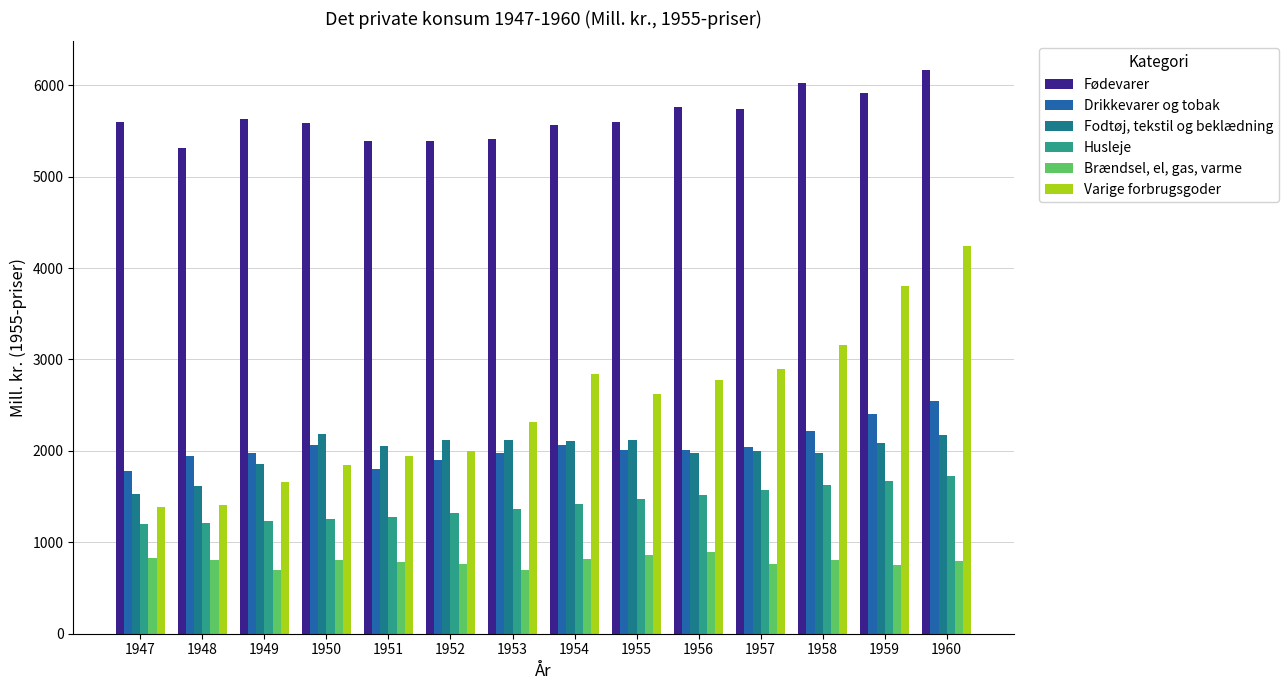

Reading left to right, transcribe all the data shown in this chart.

Fødevarer: 5594	5312	5628	5590	5394	5393	5406	5567	5599	5760	5738	6020	5917	6171
Drikkevarer og tobak: 1784	1941	1977	2062	1807	1895	1976	2061	2014	2014	2037	2213	2399	2543
Fodtøj, tekstil og beklædning: 1527	1613	1852	2189	2050	2115	2123	2113	2123	1974	1997	1979	2081	2173
Husleje: 1196	1211	1236	1251	1281	1318	1366	1420	1473	1521	1569	1623	1670	1728
Brændsel, el, gas, varme: 825	803	696	808	787	764	699	817	864	891	758	811	748	793
Varige forbrugsgoder: 1383	1410	1660	1850	1944	1995	2320	2839	2619	2778	2898	3161	3800	4243